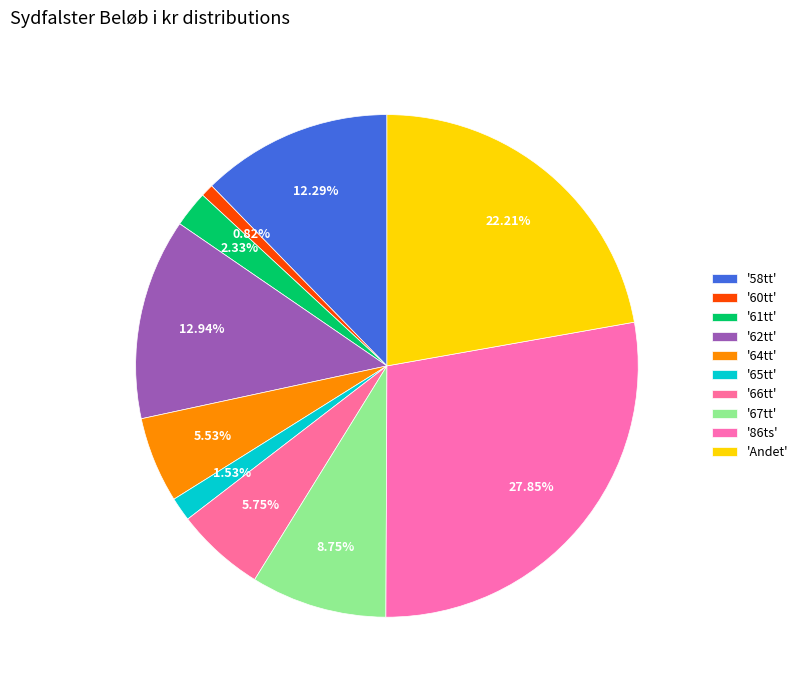

How many segments does this pie chart have?

10